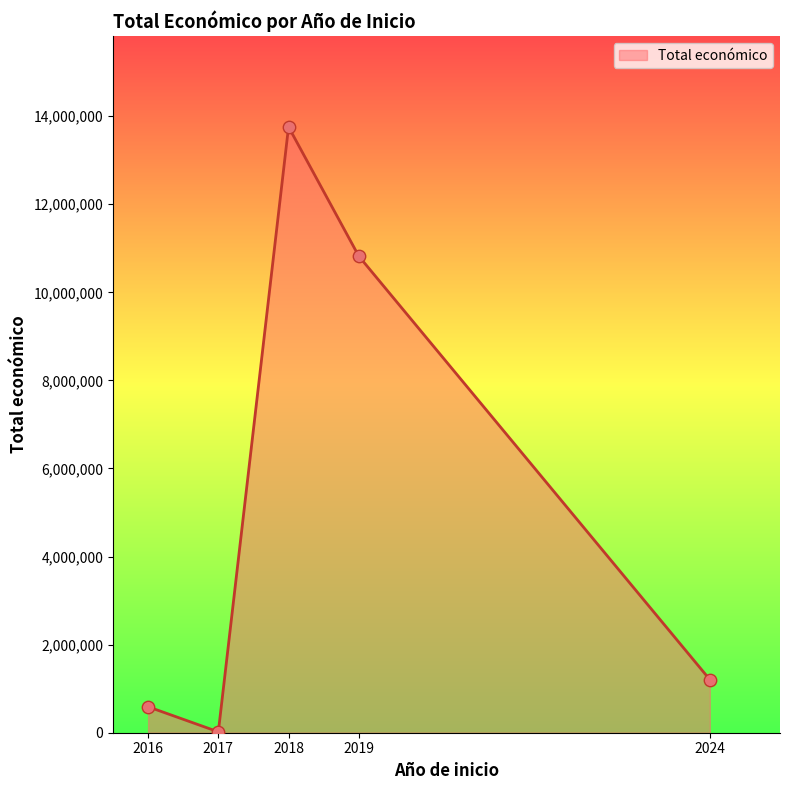

Between 2018 and 2019, which is larger?

2018